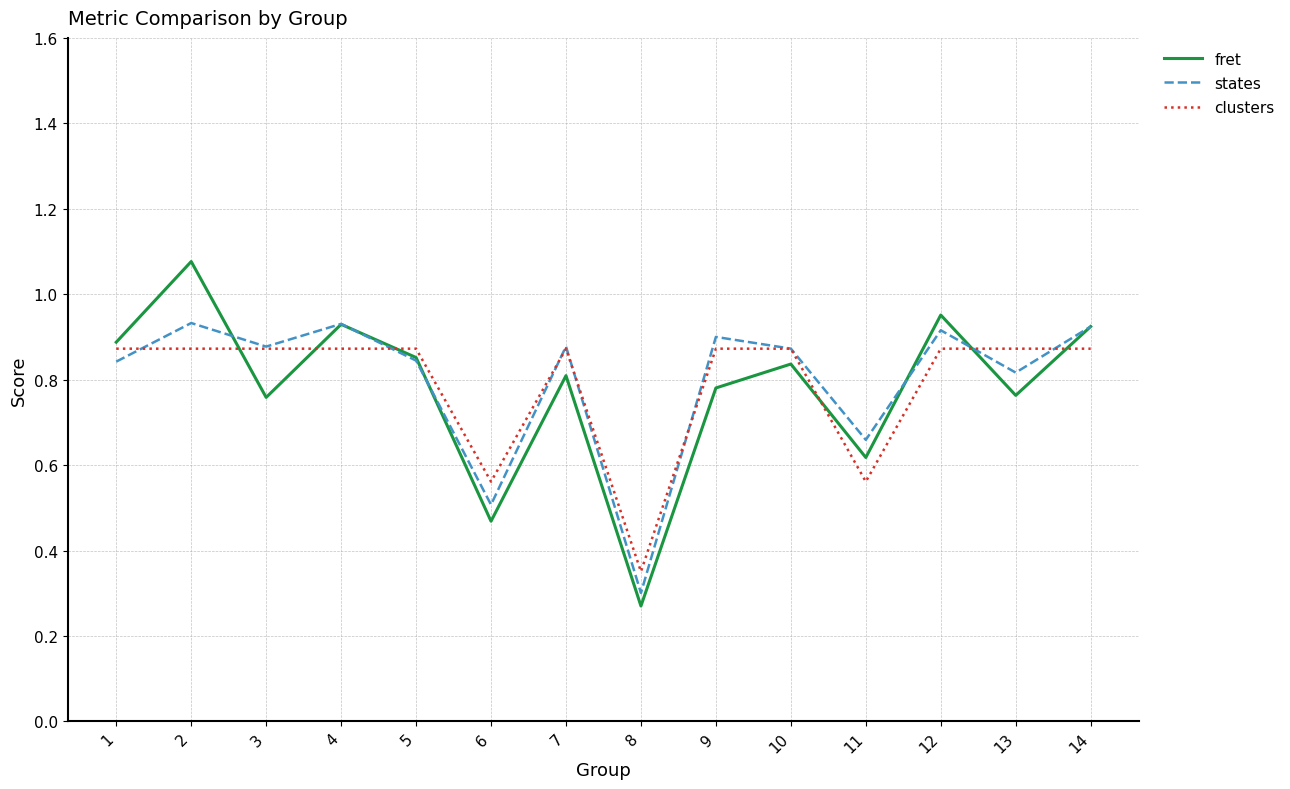

True or false: fret and states intersect in this chart.

True